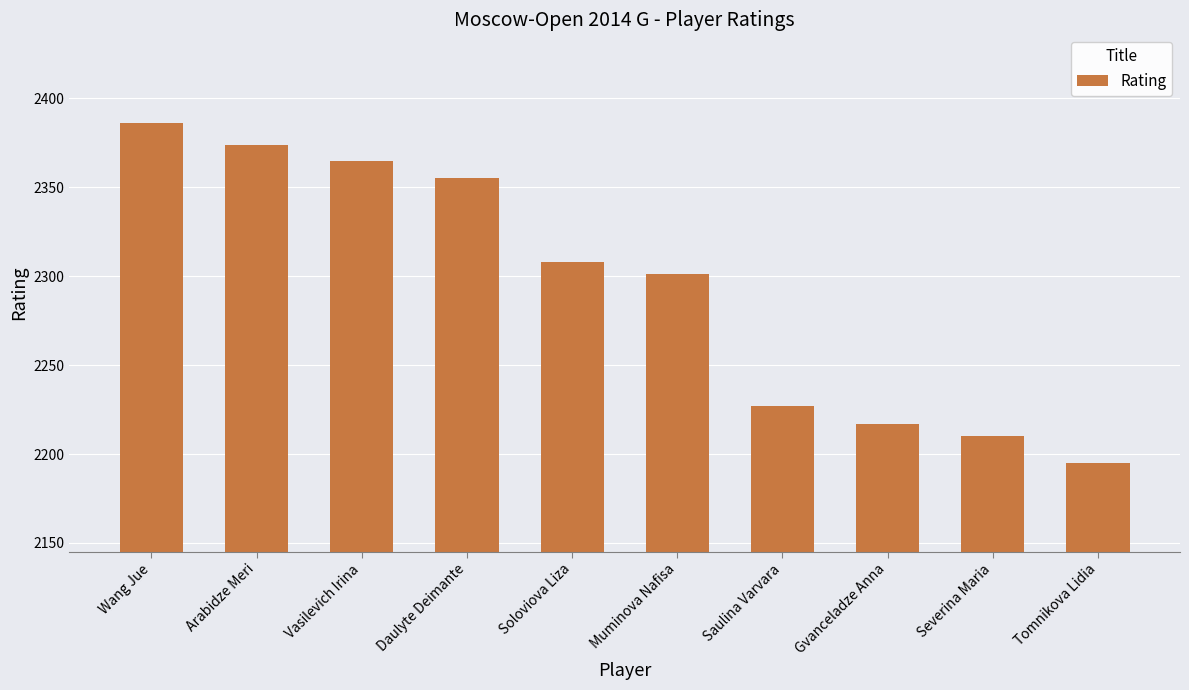

Where is the data nearest to the value 2290?

Muminova Nafisa